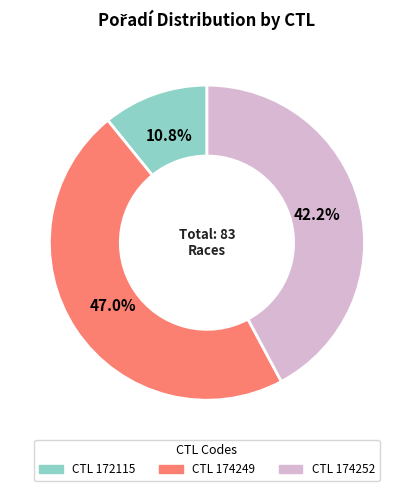

Rank the categories by value from highest to lowest.

CTL 174249, CTL 174252, CTL 172115